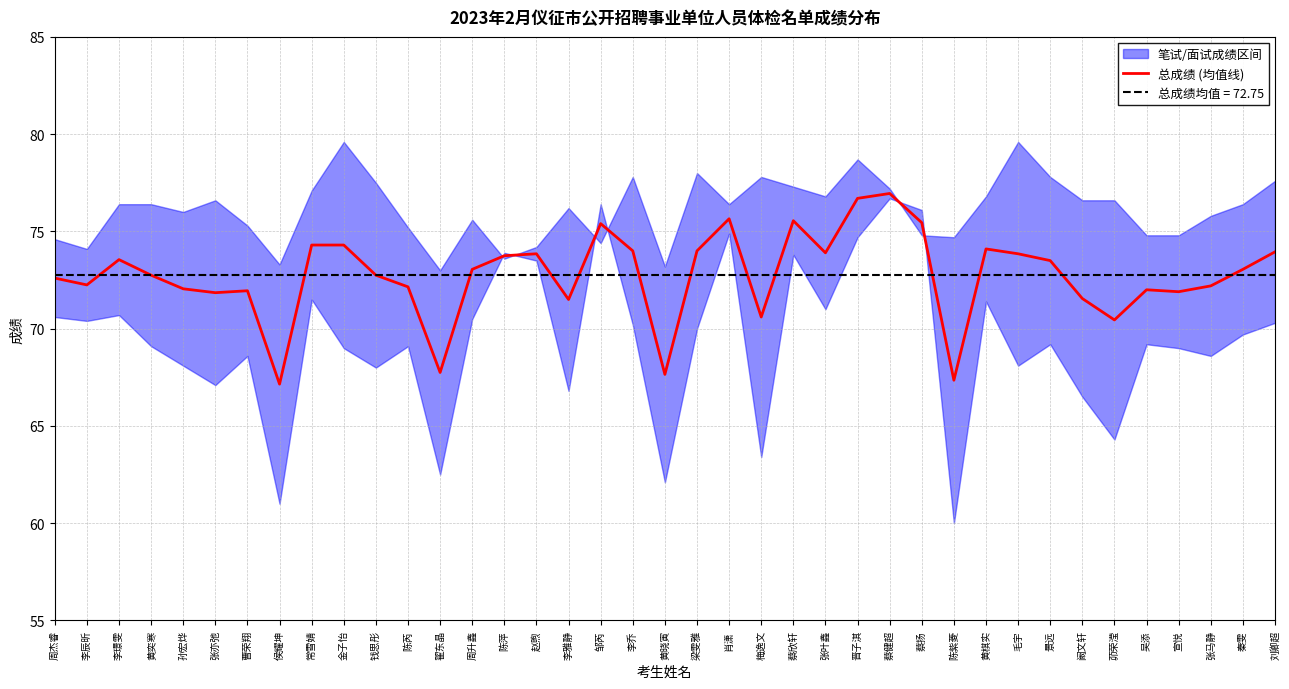

What is the label of the 12th point from the left?

陈芮